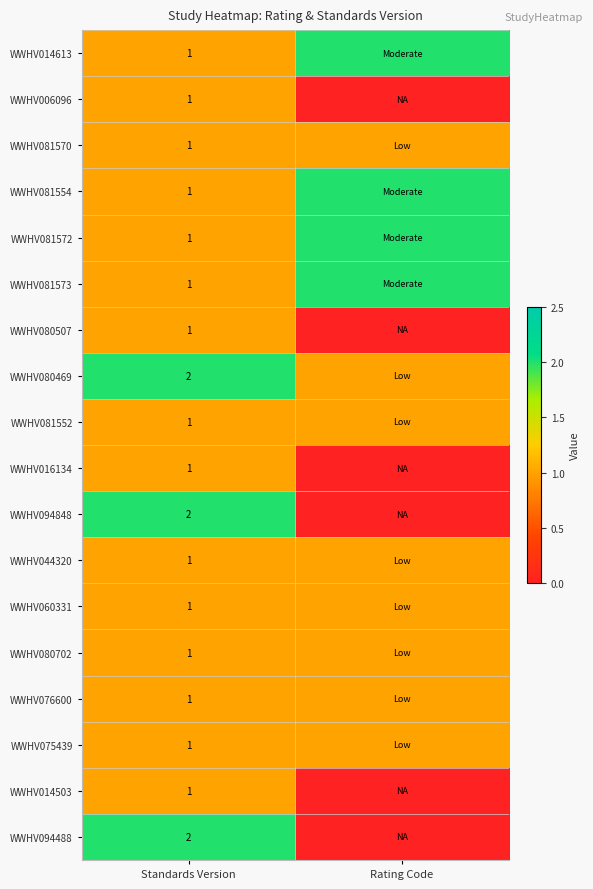

The WWHV016134 series shows 1 at Standards Version. True or false?

True